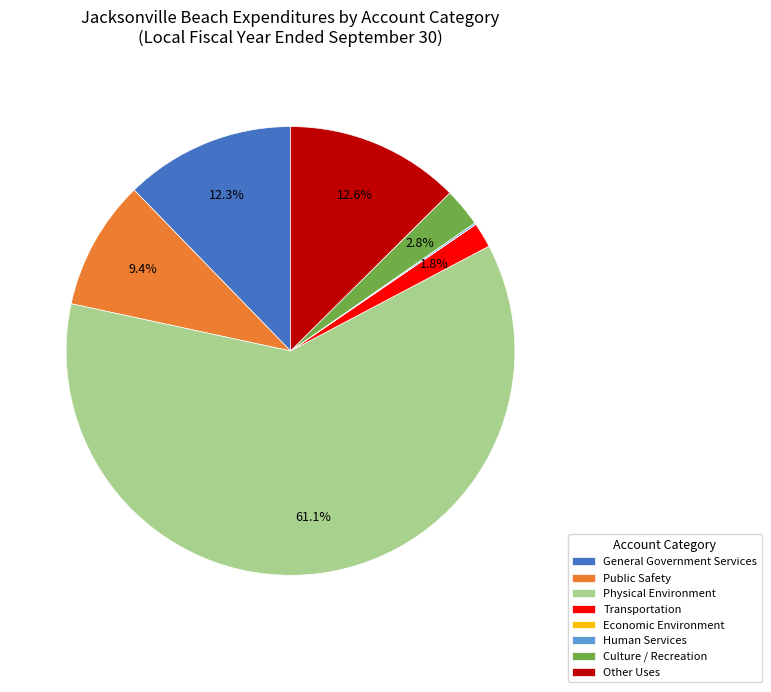

What is the majority slice?

Physical Environment